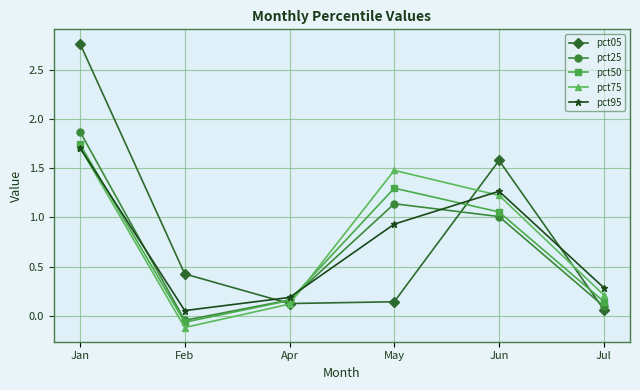

At which label does pct05 reach its minimum?

Jul